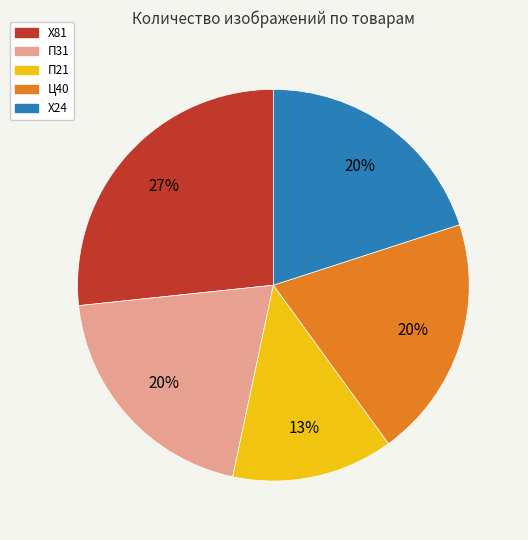

Is there a majority slice in this chart?

No